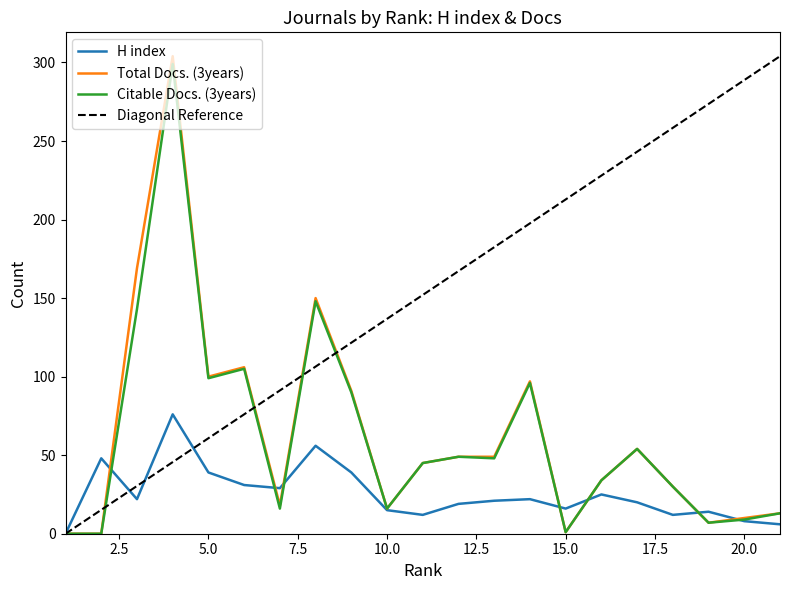

What is the greatest value displayed?

304